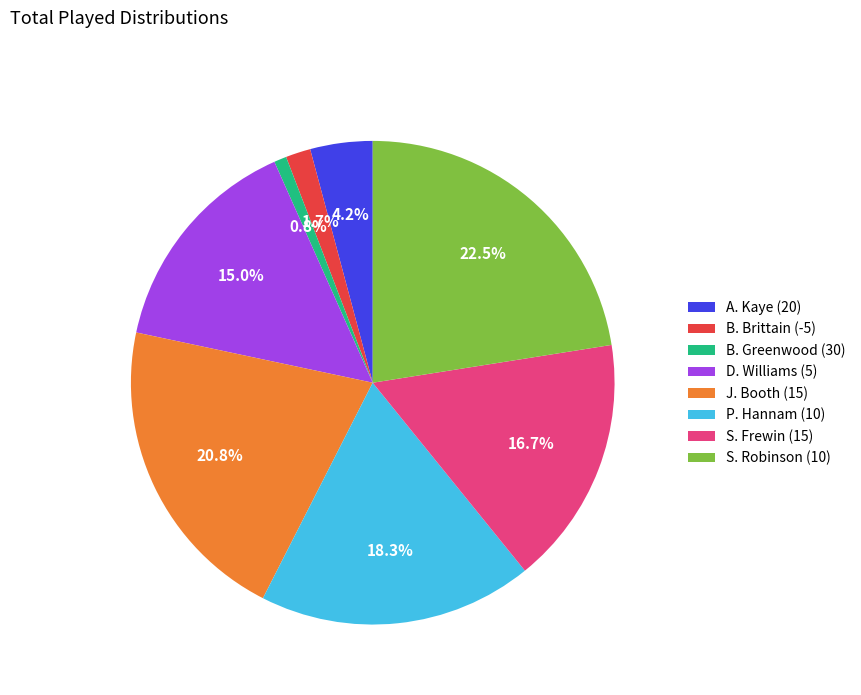

Between P. Hannam (10) and B. Greenwood (30), which is larger?

P. Hannam (10)